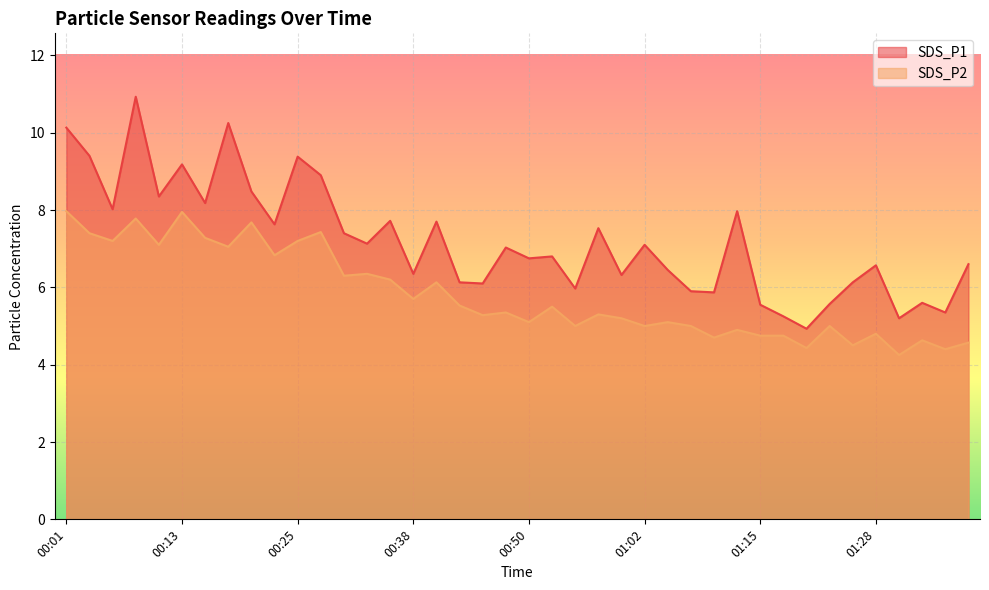

The SDS_P2 series shows 6.3 at 00:30. True or false?

True